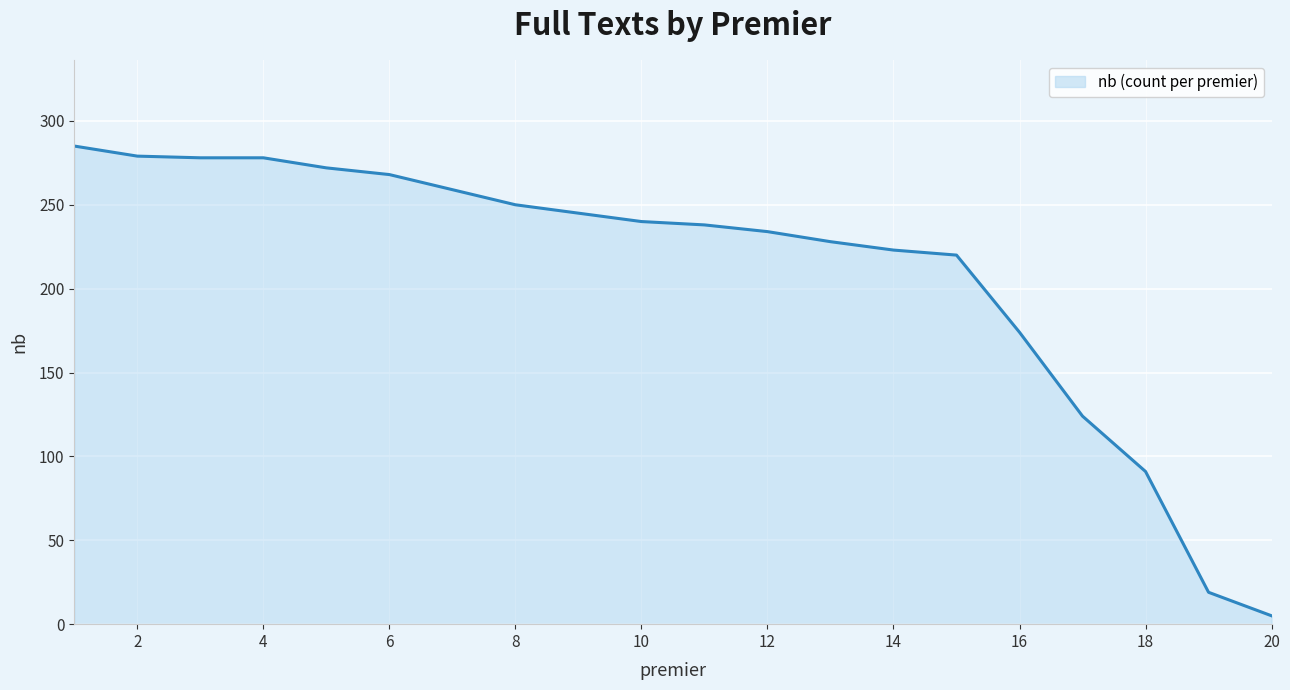

How many series are shown in this chart?

1